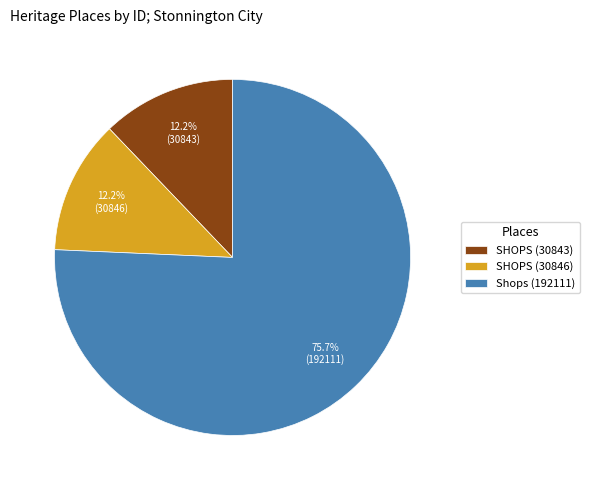

What is the largest slice in the pie chart?

Shops (192111)